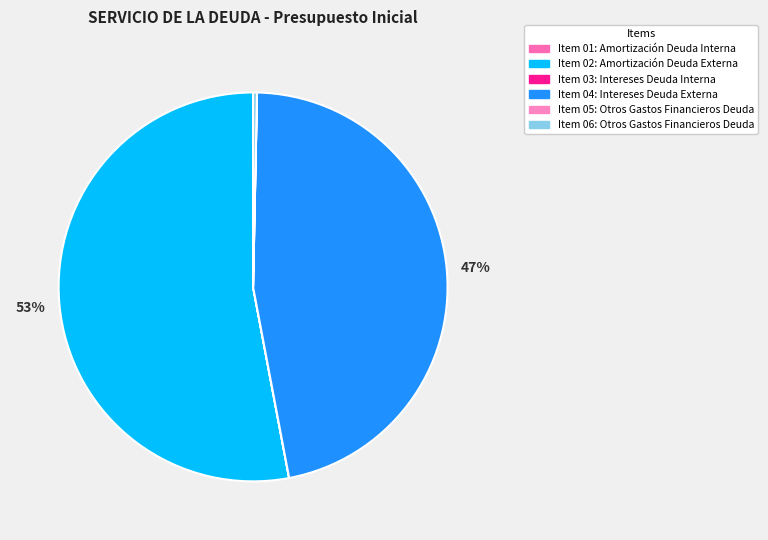

Does any single category account for the majority?

Yes